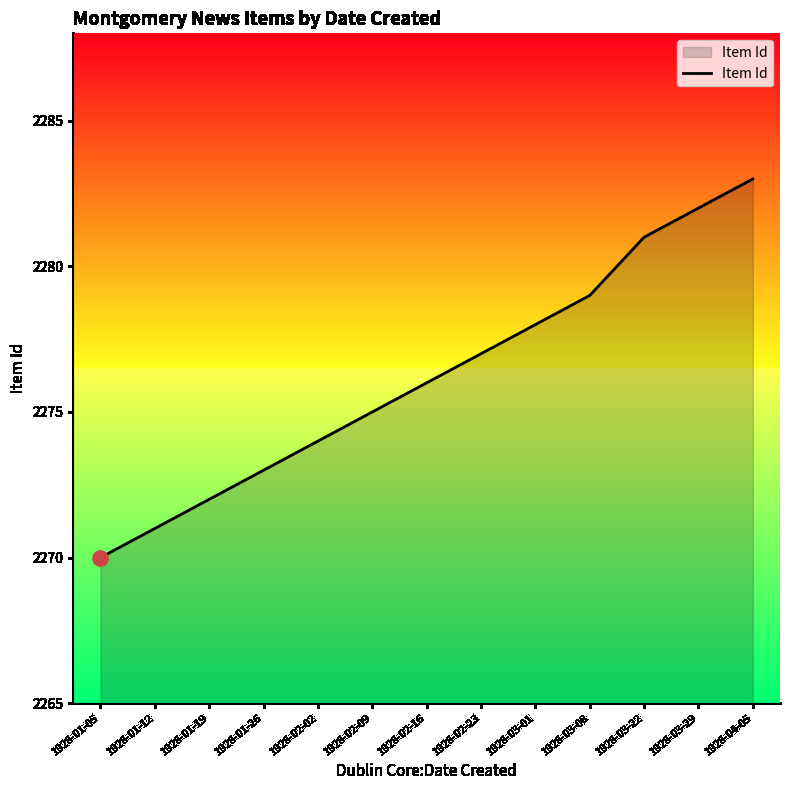

What is the ratio of the value at 1928-01-12 to the value at 1928-02-09?

1.0